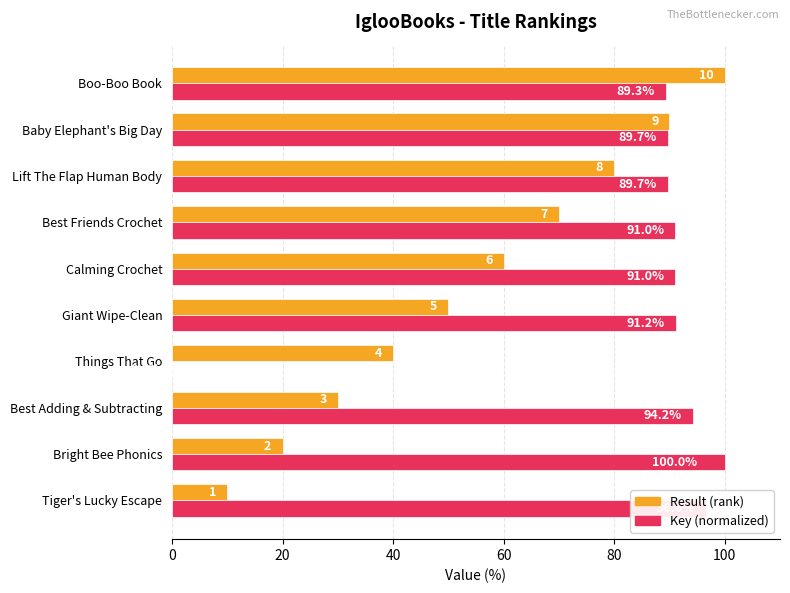

Which category has the highest value in the Result (rank) series?

Boo-Boo Book